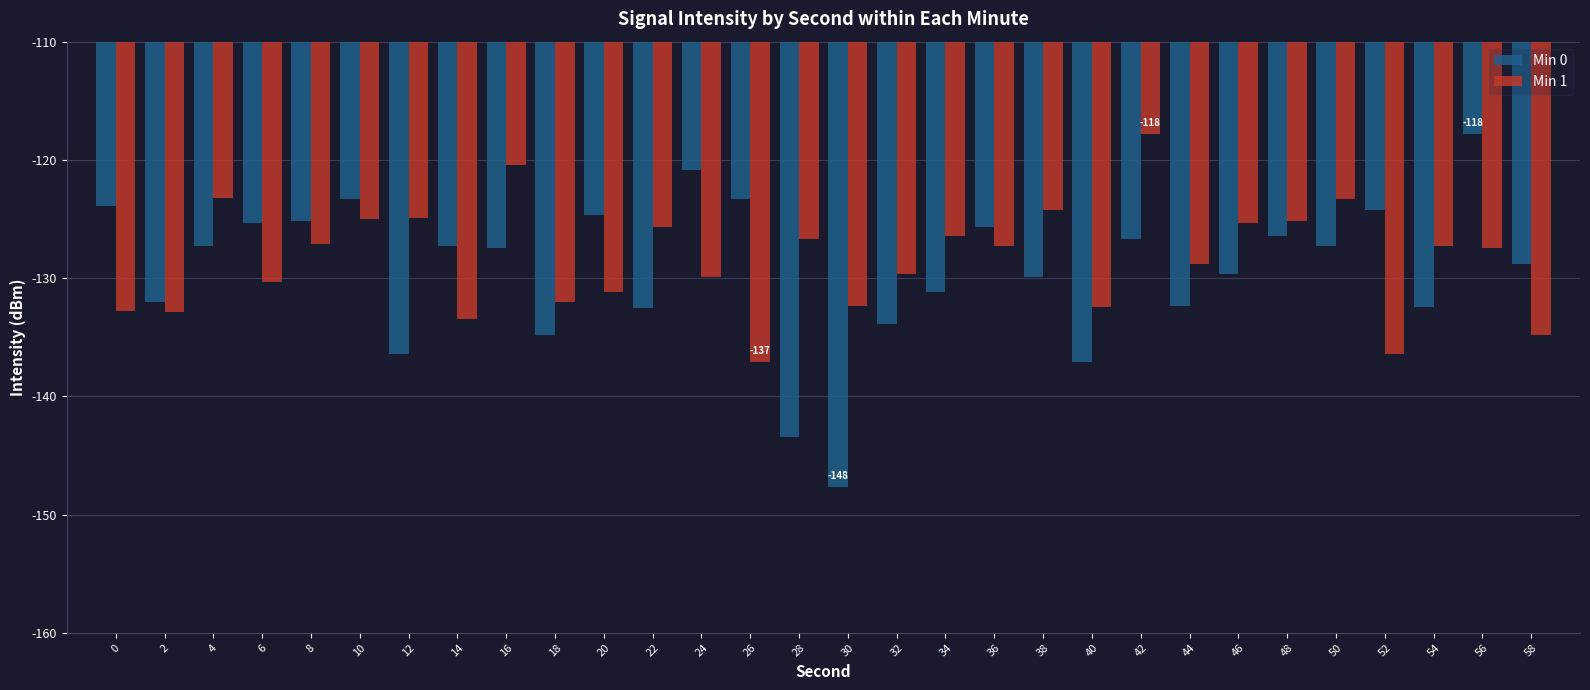

Which series has the widest spread of values?

Min 0